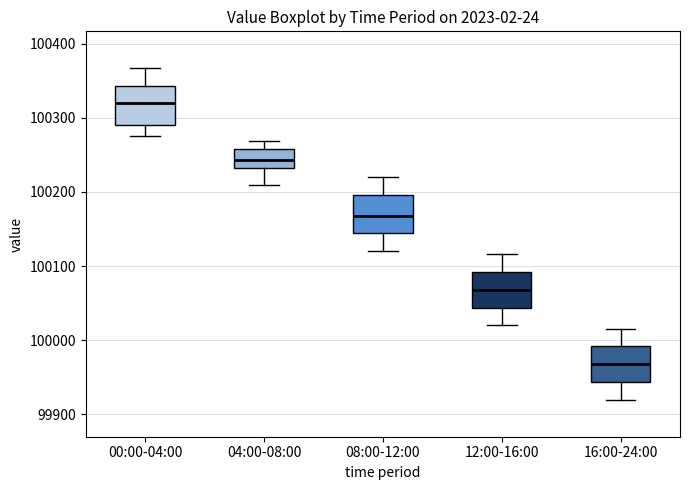

Where is the upper edge of the box for 12:00-16:00 on the y-axis? The values are not printed on the chart, so give them approximately, as read against the axis.

100090